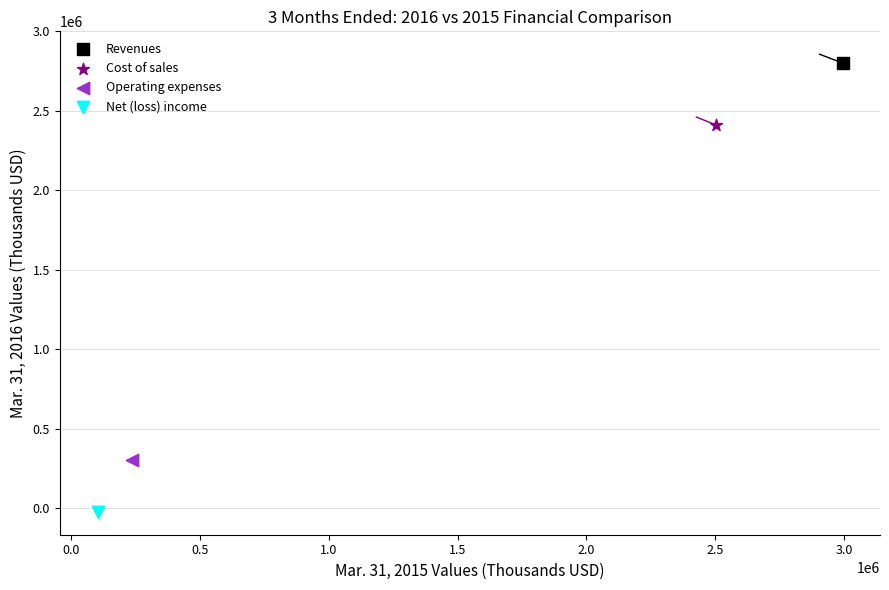

Which series contains the lowest Y value?

Net (loss) income